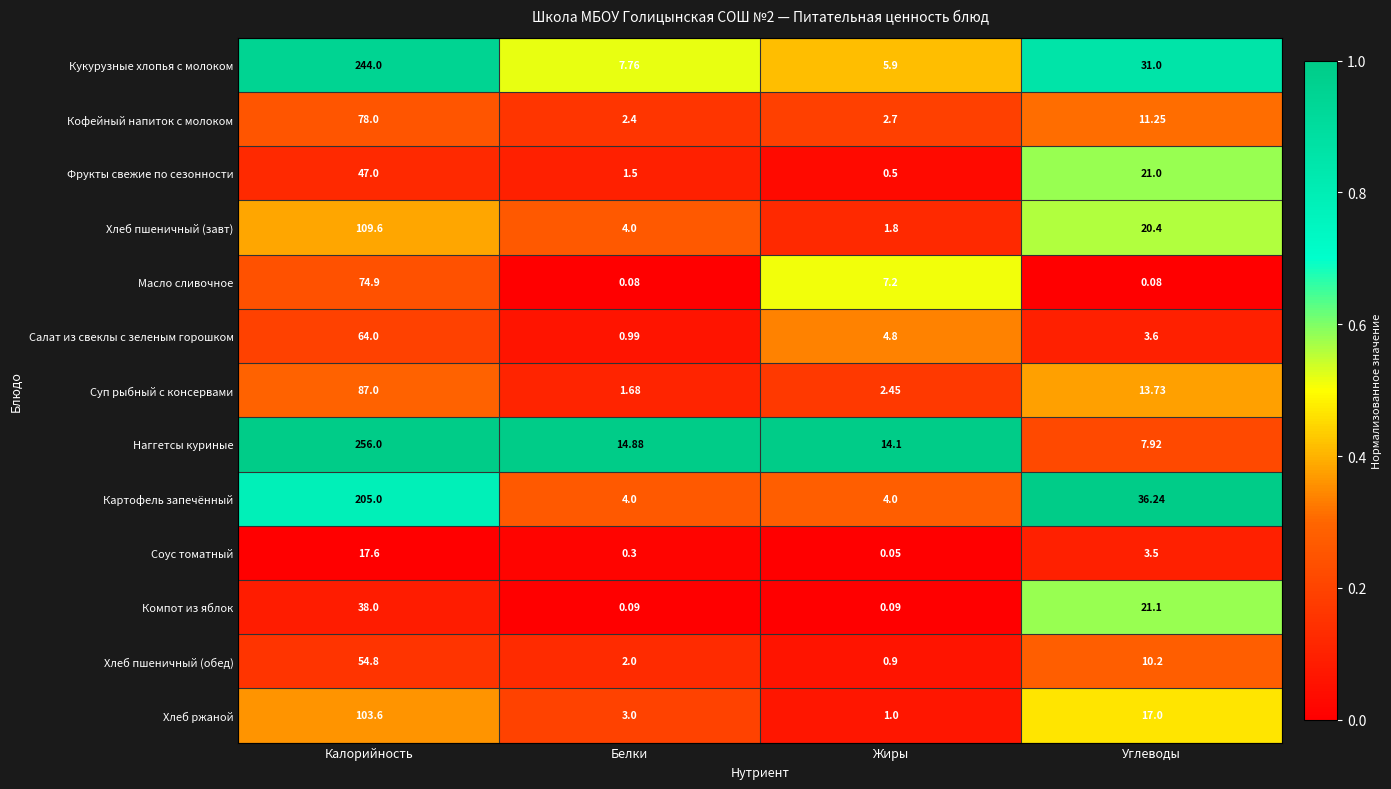

At Жиры, list the series in order from largest to smallest.

Наггетсы куриные, Масло сливочное, Кукурузные хлопья с молоком, Салат из свеклы с зеленым горошком, Картофель запечённый, Кофейный напиток с молоком, Суп рыбный с консервами, Хлеб пшеничный (завт), Хлеб ржаной, Хлеб пшеничный (обед), Фрукты свежие по сезонности, Компот из яблок, Соус томатный